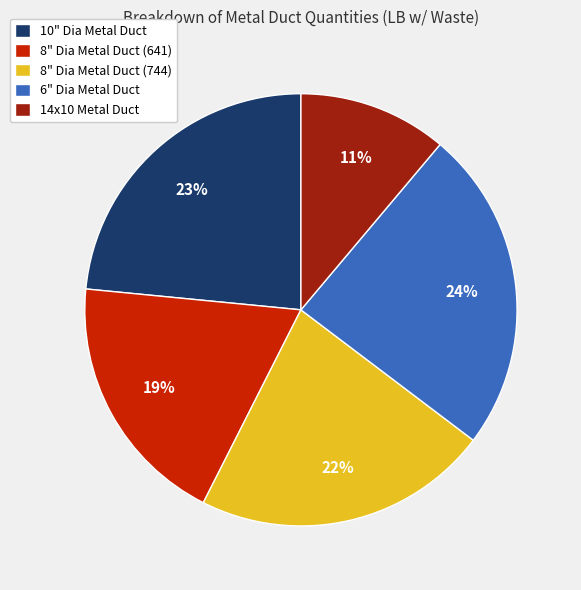

Which has a higher value, 14x10 Metal Duct or 8" Dia Metal Duct (641)?

8" Dia Metal Duct (641)